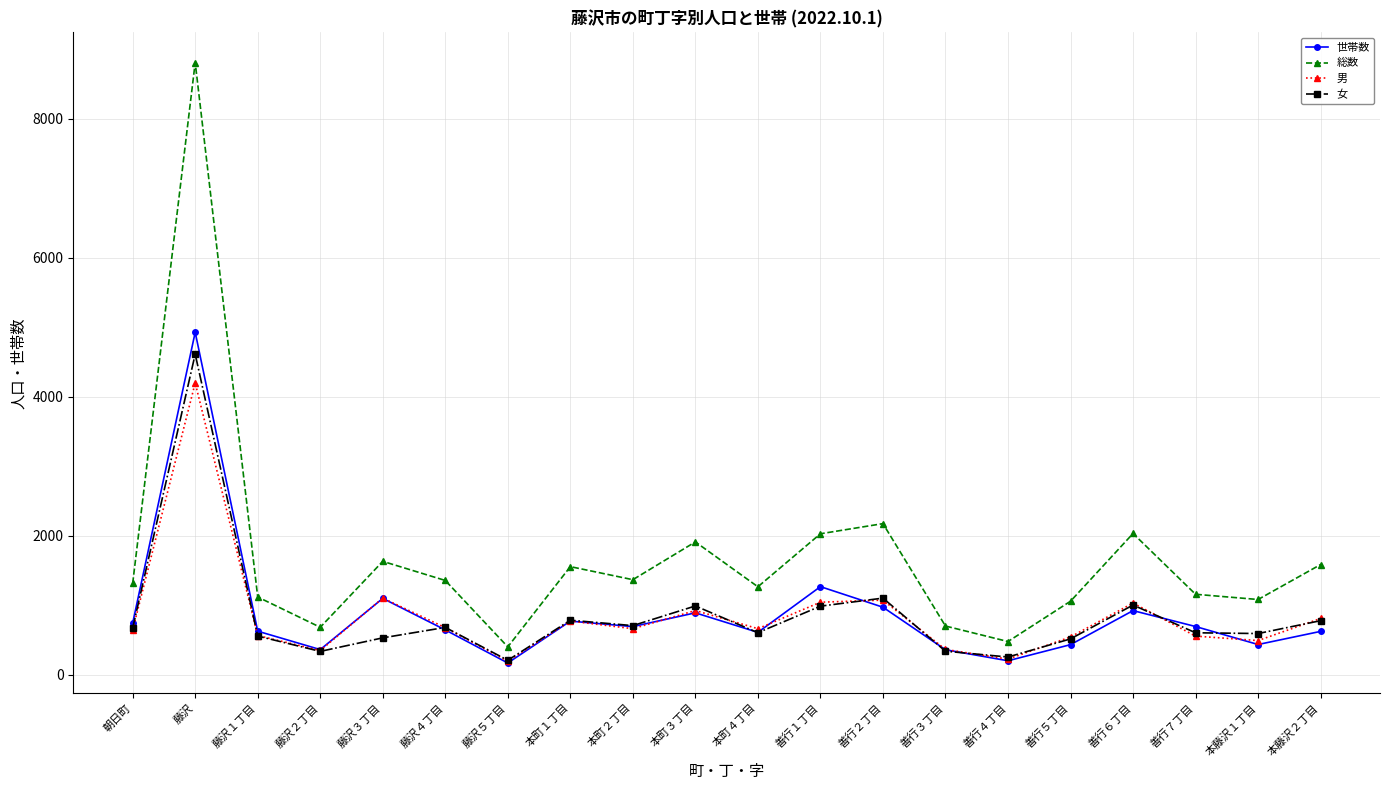

Which series has the widest spread of values?

総数